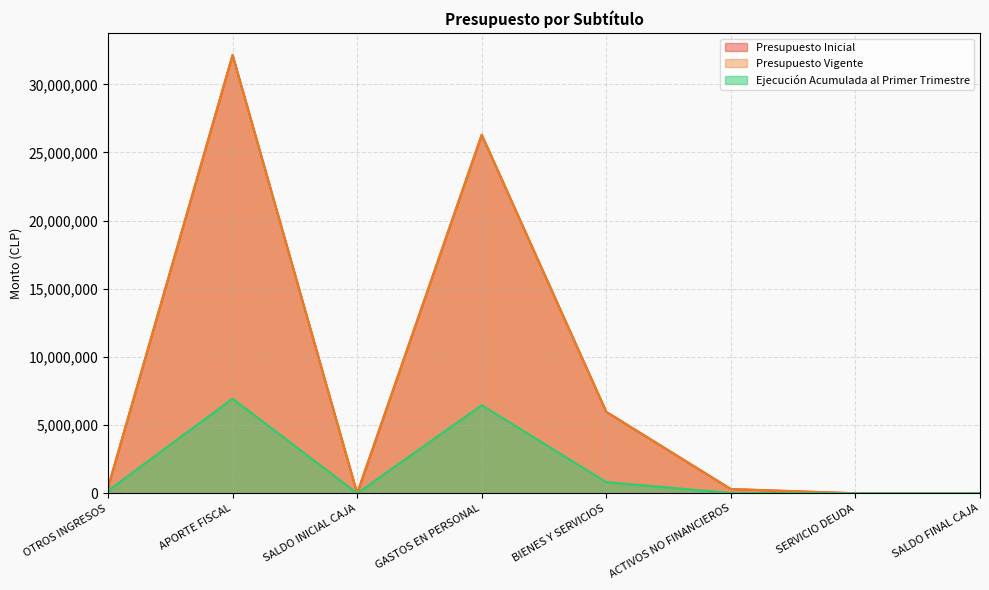

Which category has the highest value in the Presupuesto Inicial series?

APORTE FISCAL